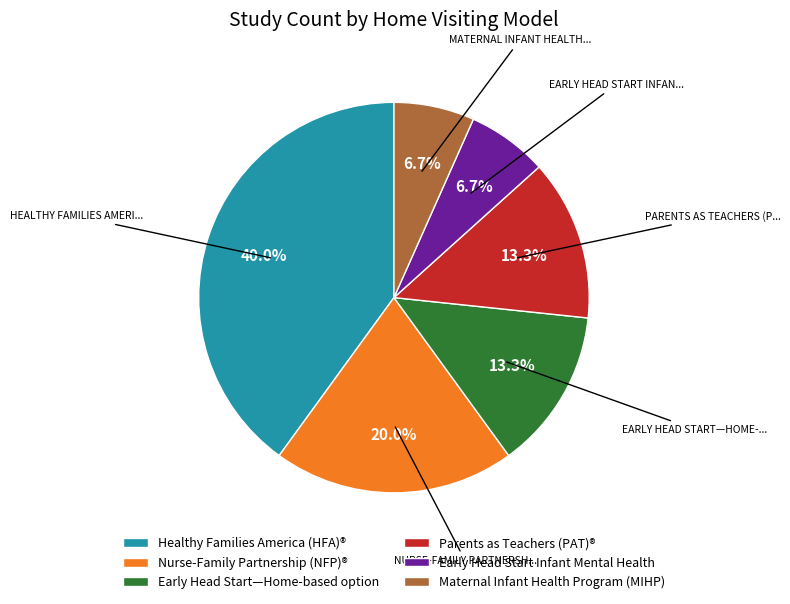

Does Maternal Infant Health Program (MIHP) account for over 50% of the chart?

No